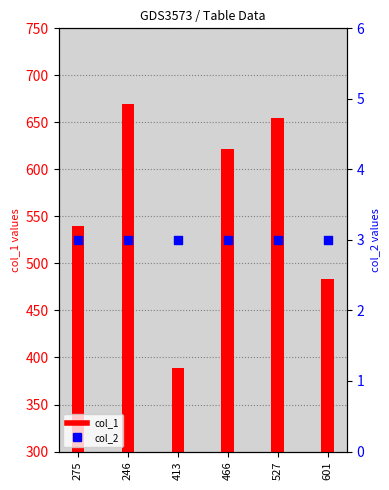

At how many categories does at least one series exceed 180?

6